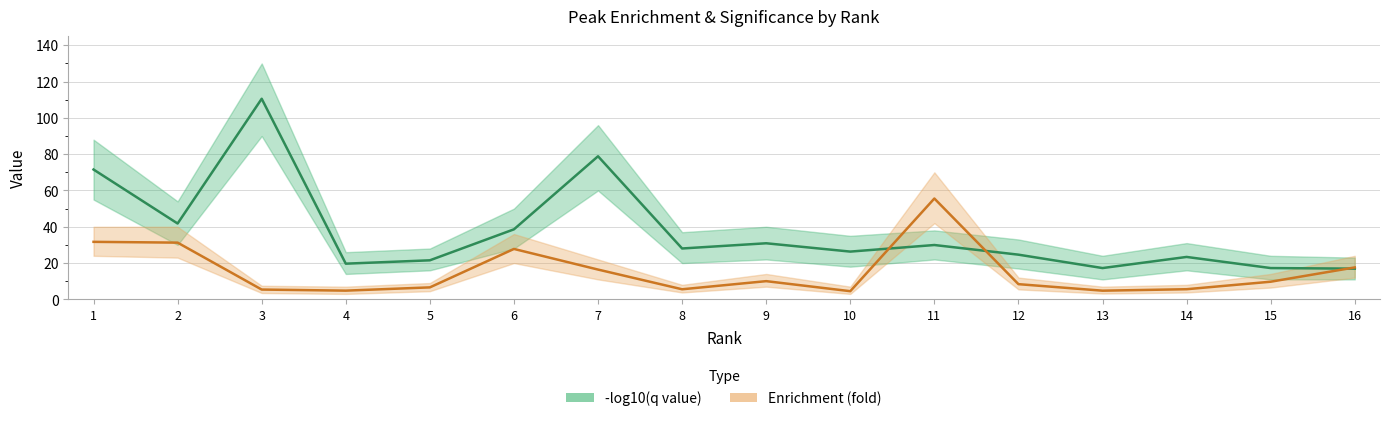

What is the difference between the Enrichment (fold) values at 7 and 16?

1.2